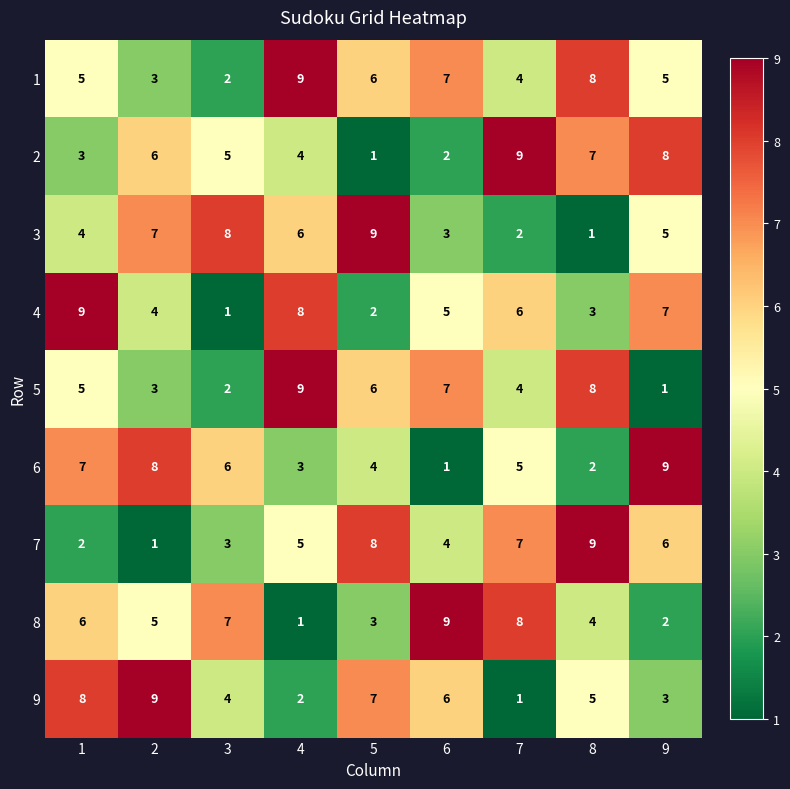

What is the spread (max minus min) of values at 4?

8